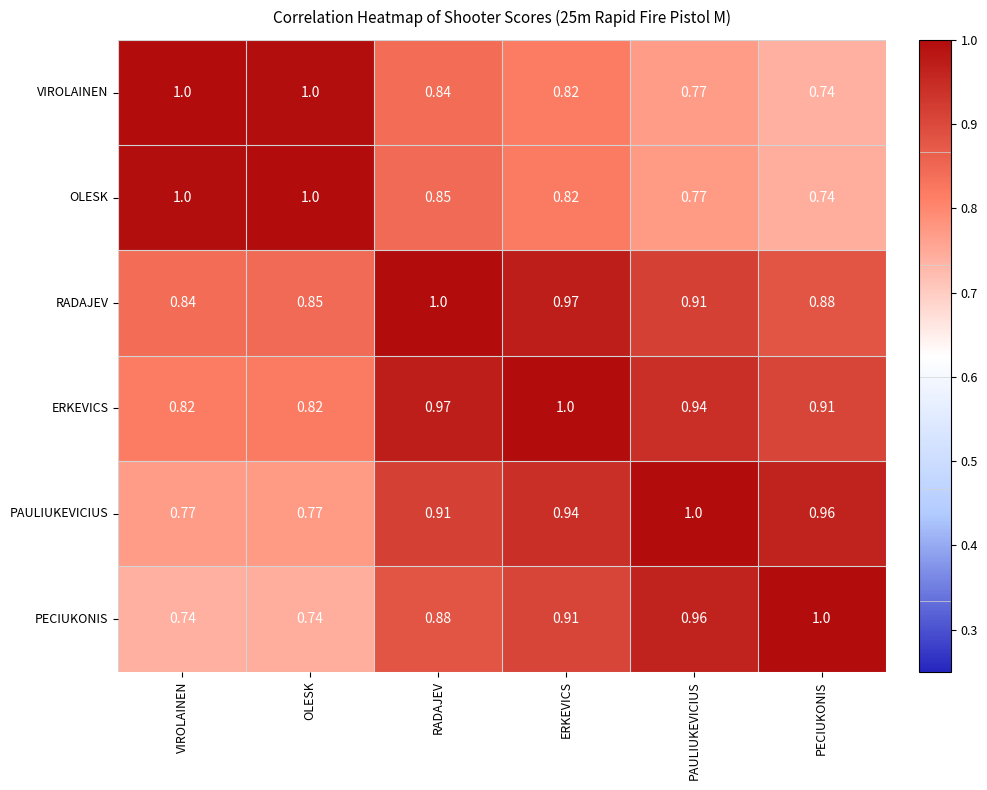

Rank the series at RADAJEV from lowest to highest value.

VIROLAINEN, OLESK, PECIUKONIS, PAULIUKEVICIUS, ERKEVICS, RADAJEV